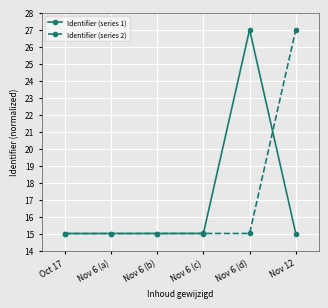

Is this an area chart (filled region under the line)?

No